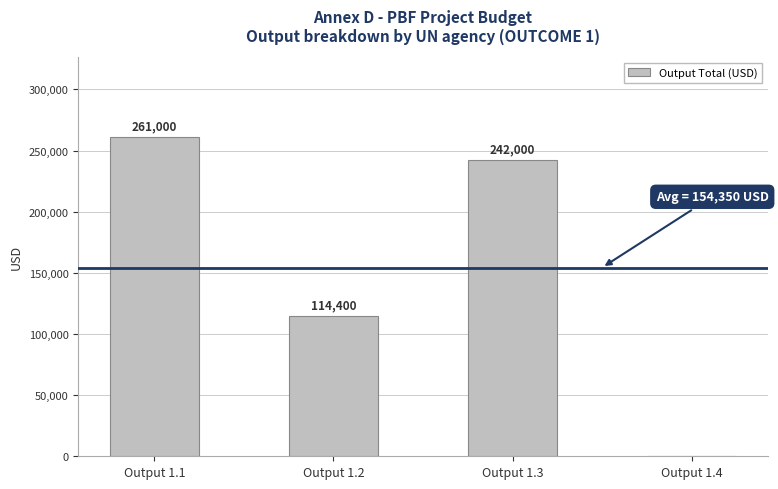

Reading right to left, extract all data points from this chart.

0	242000	114400	261000